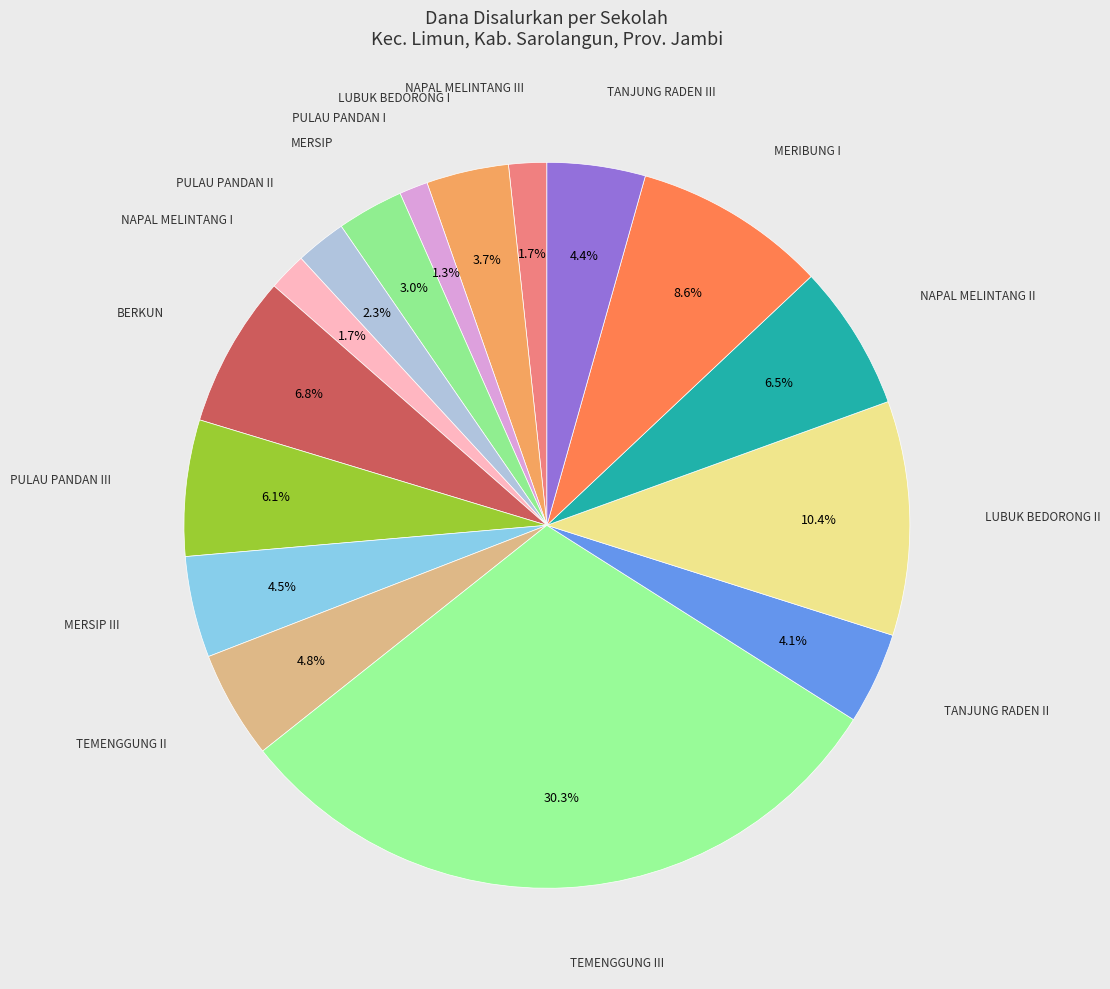

How many segments does this pie chart have?

16